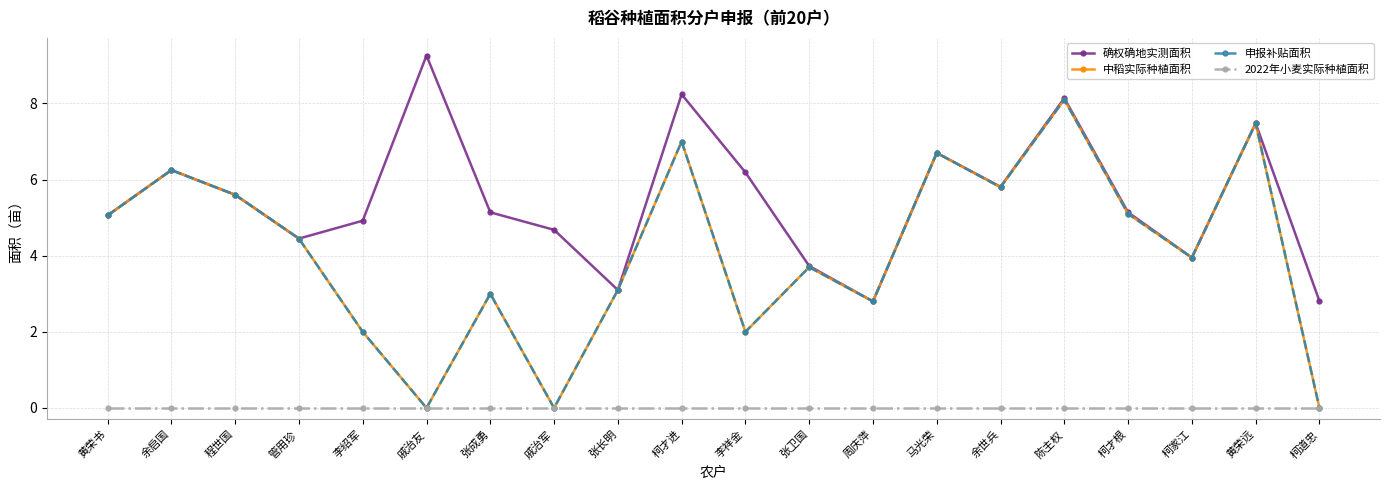

Does the chart have visible grid lines?

Yes